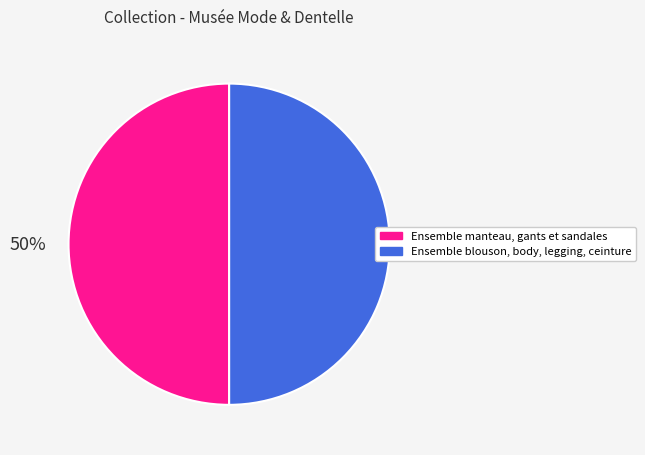

How many slices are in this pie chart?

2